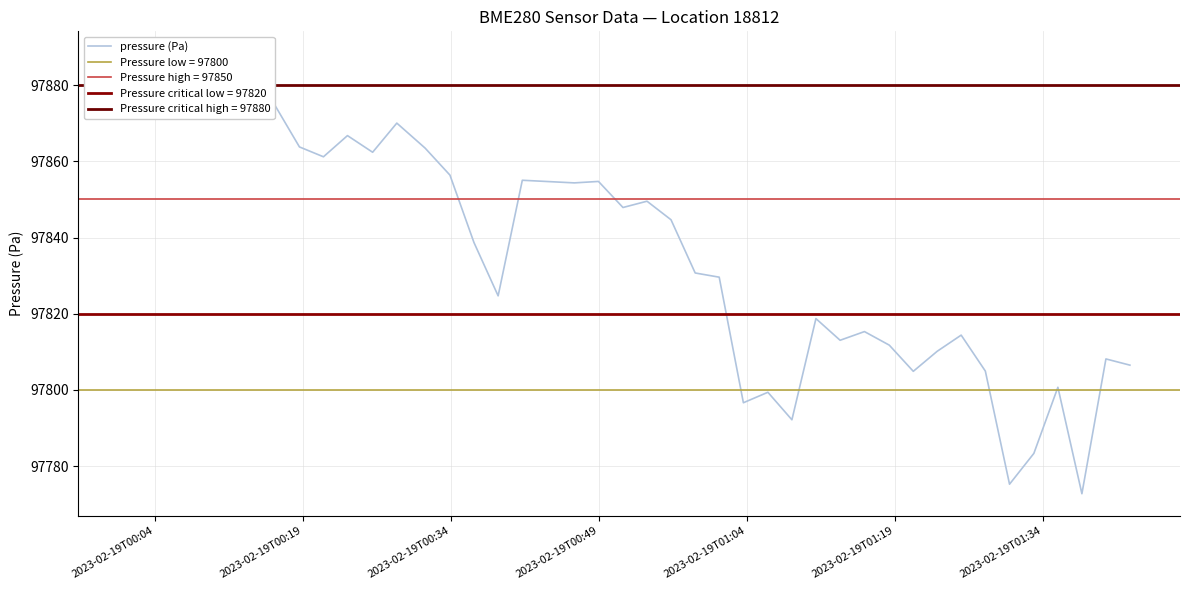

How many points are lower than both their immediate neighbors (excluding endpoints)?

12